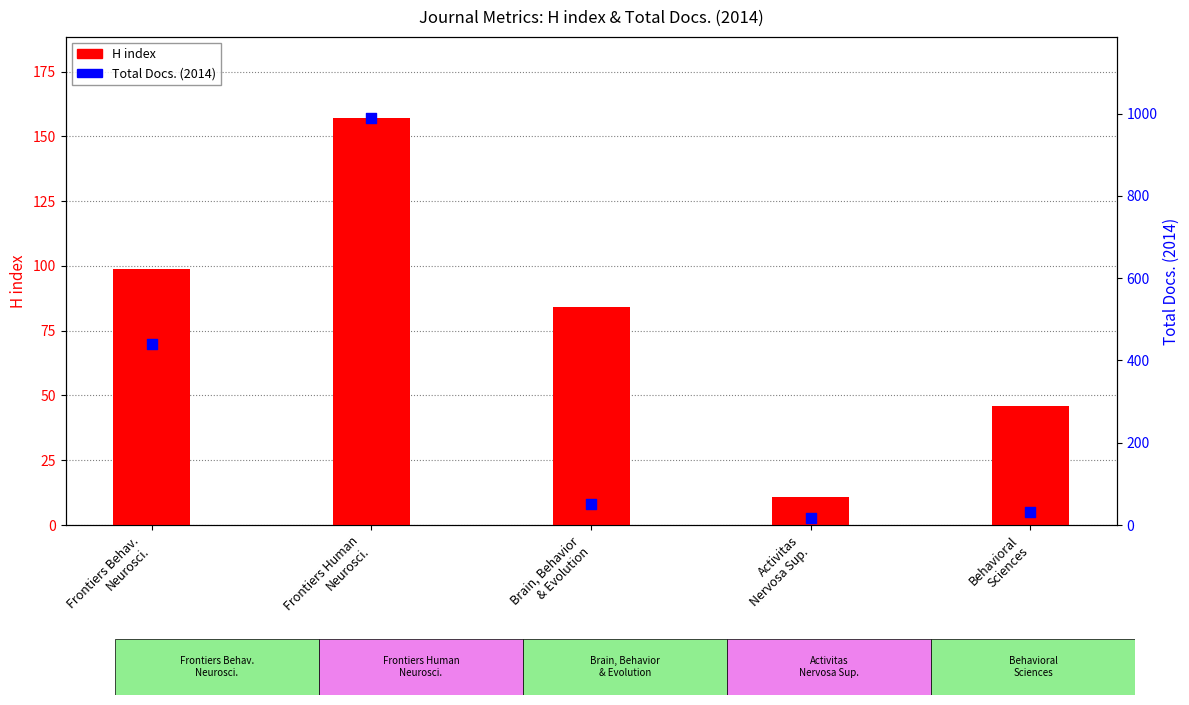

Which series contains the lowest Y value?

H index